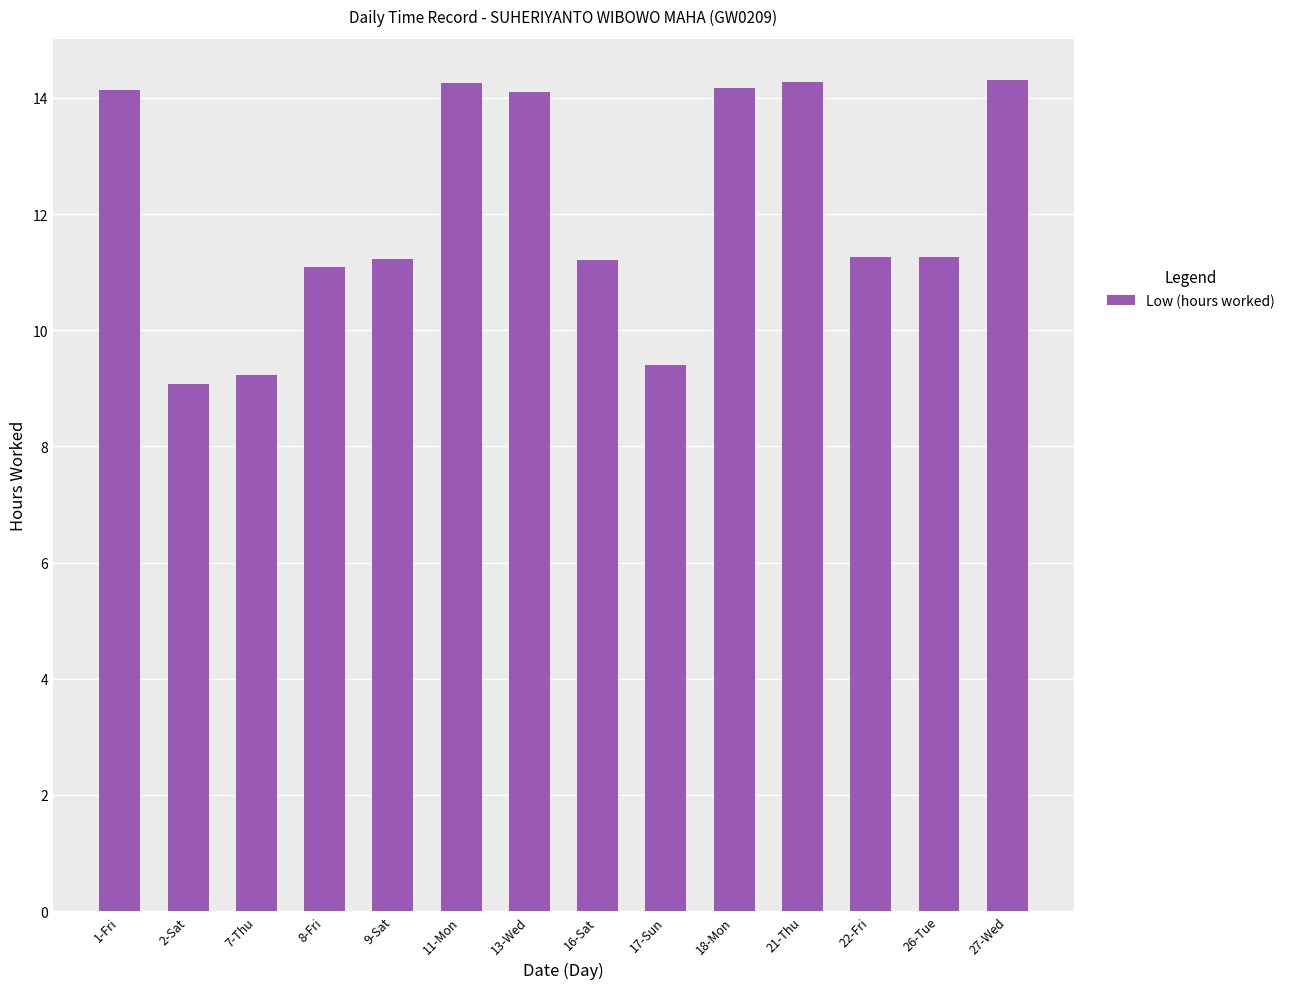

What is the maximum value shown in the chart?

14.3